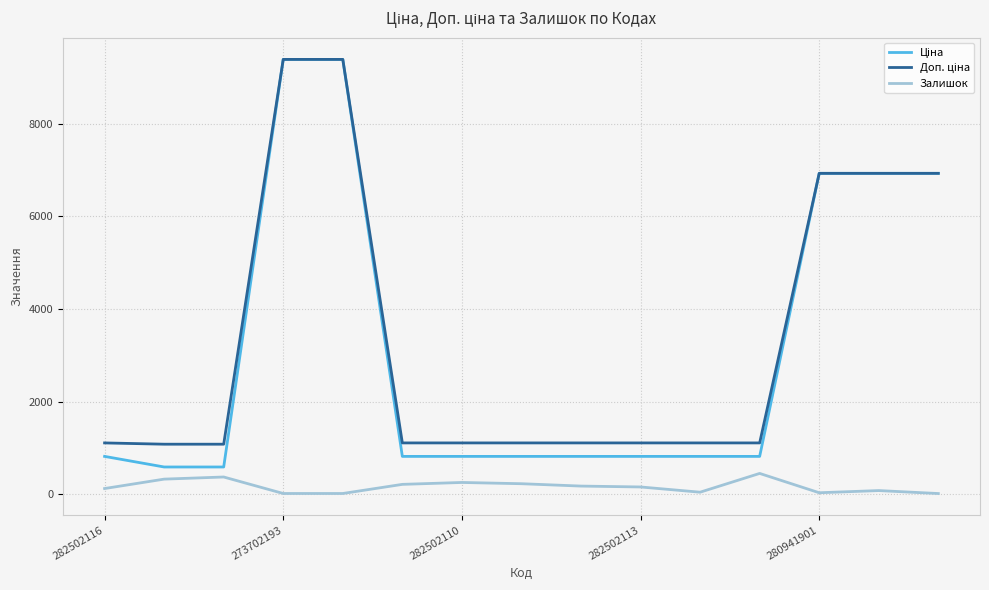

What is the smallest value displayed?

17.0